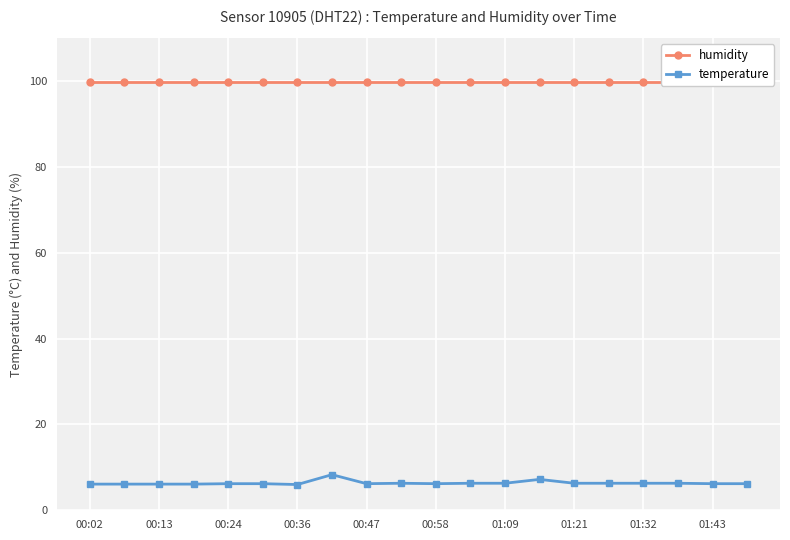

What is the label of the 20th point from the right?

00:02